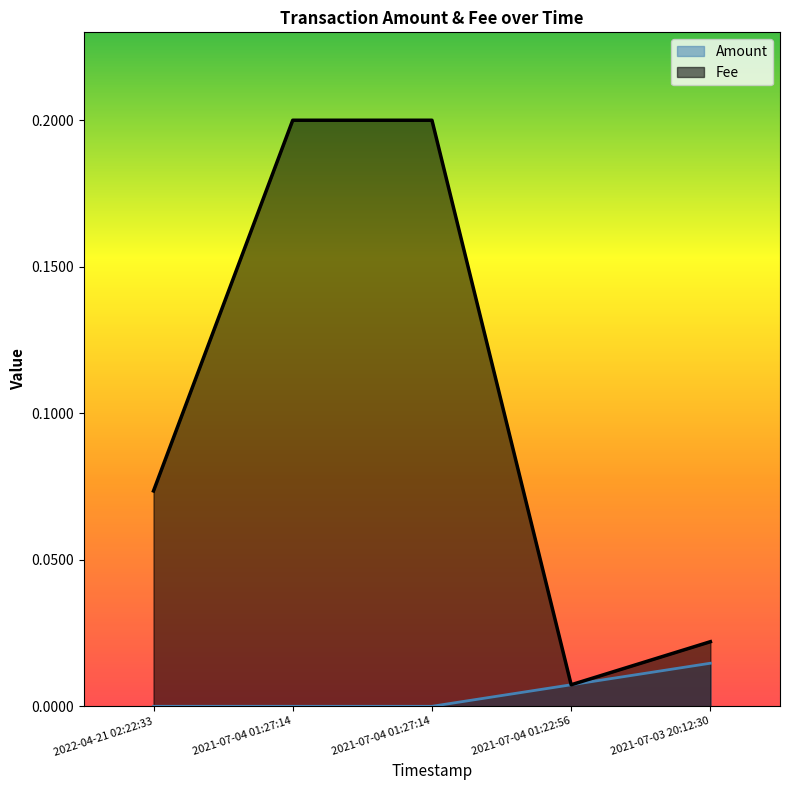

Which category has the lowest value in the Fee series?

2021-07-04 01:22:56